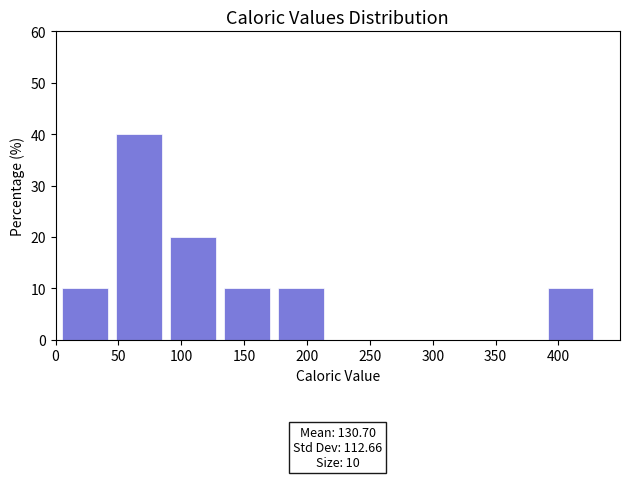

Over which range of the x-axis is the bar tallest?

45 to 90